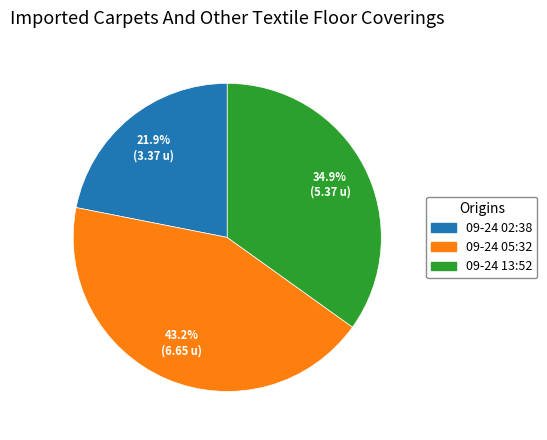

How many slices are in this pie chart?

3